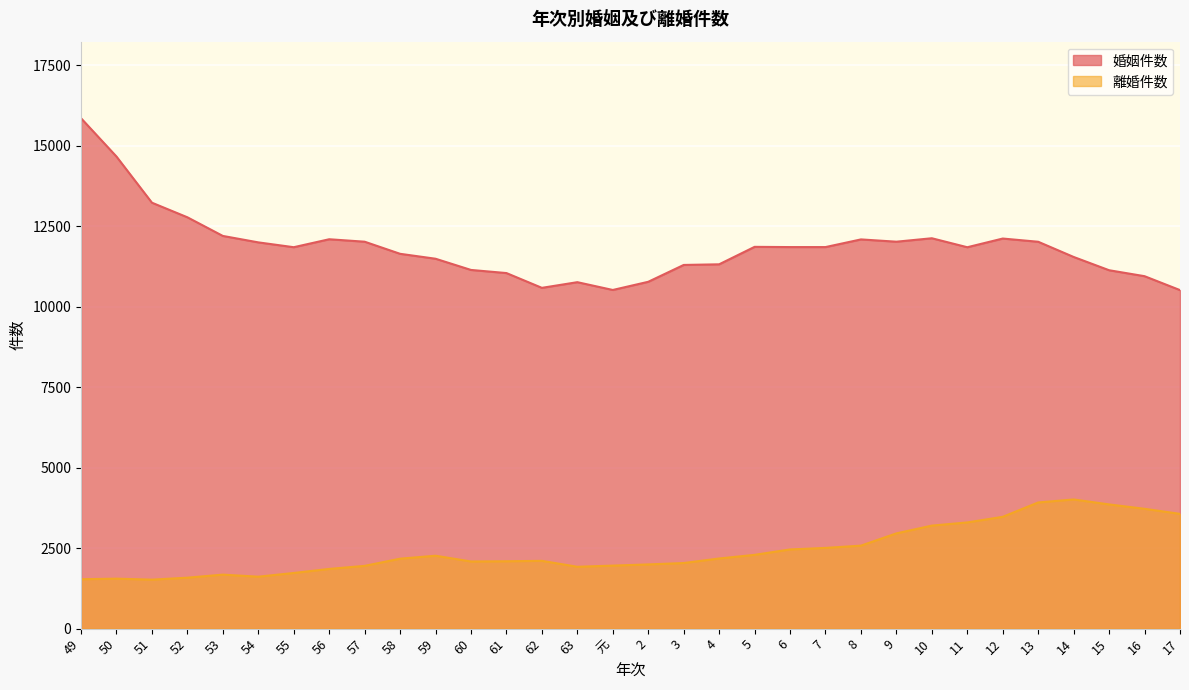

The value of 離婚件数 at 11 is 3298. True or false?

True